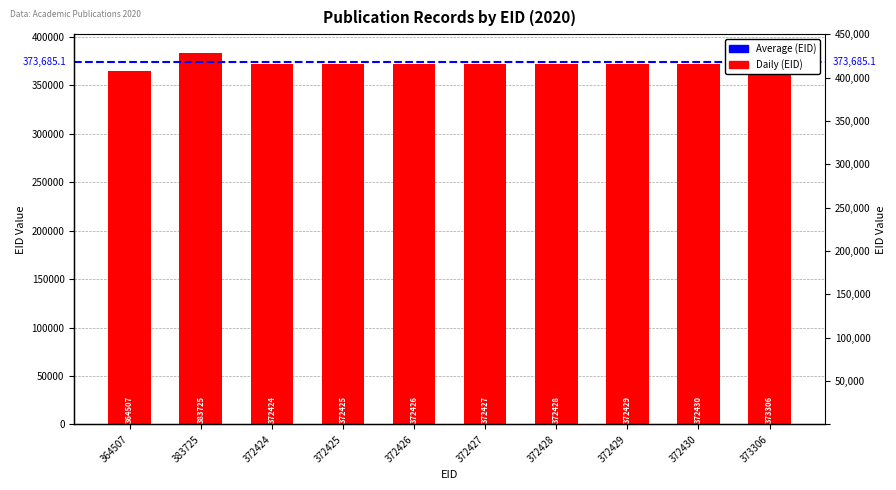

Which has a higher value, 372427 or 372425?

372427